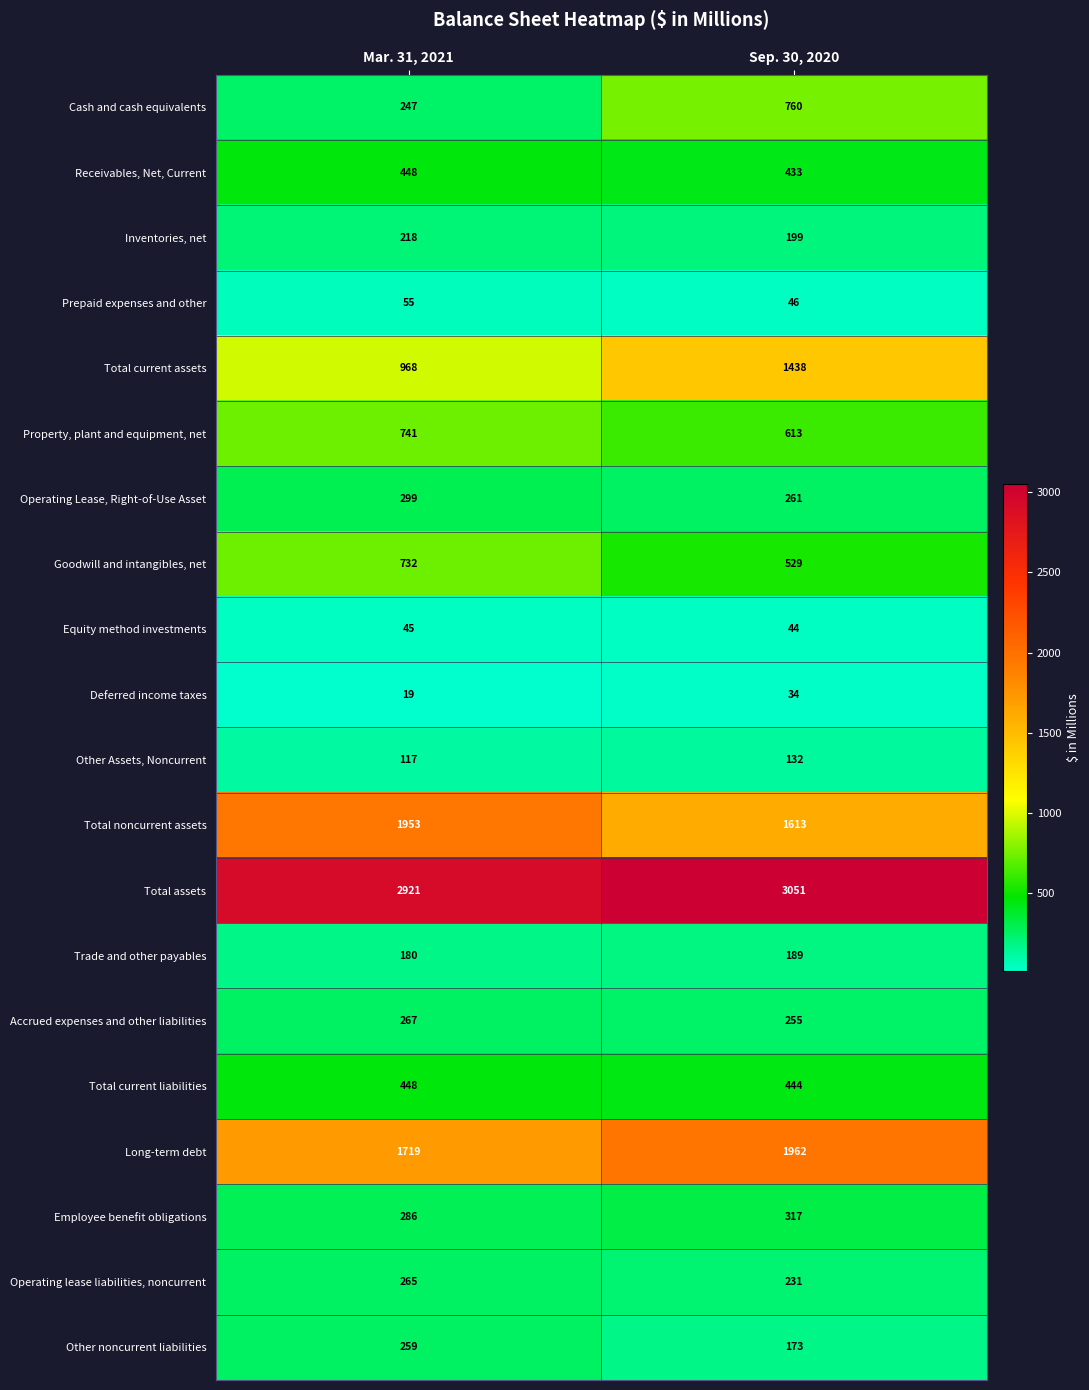

At which category is the sum across all series the highest?

Sep. 30, 2020